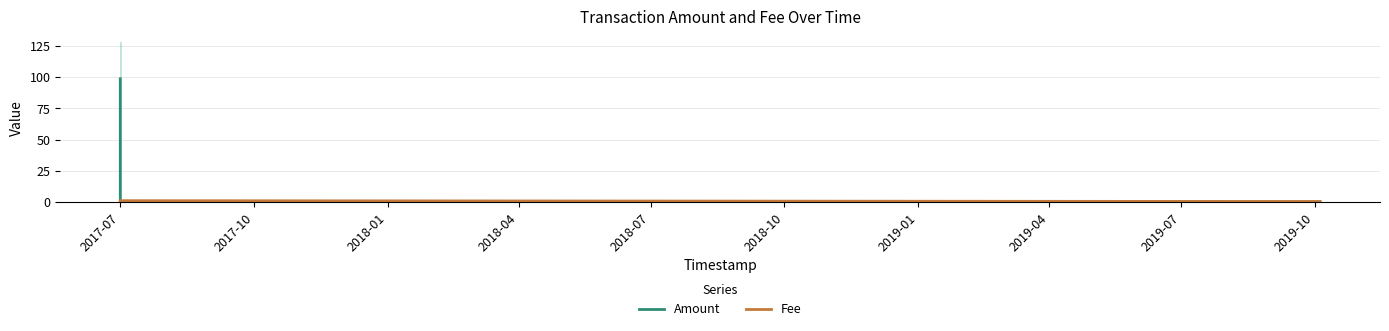

Which series has the largest total across all categories?

Amount